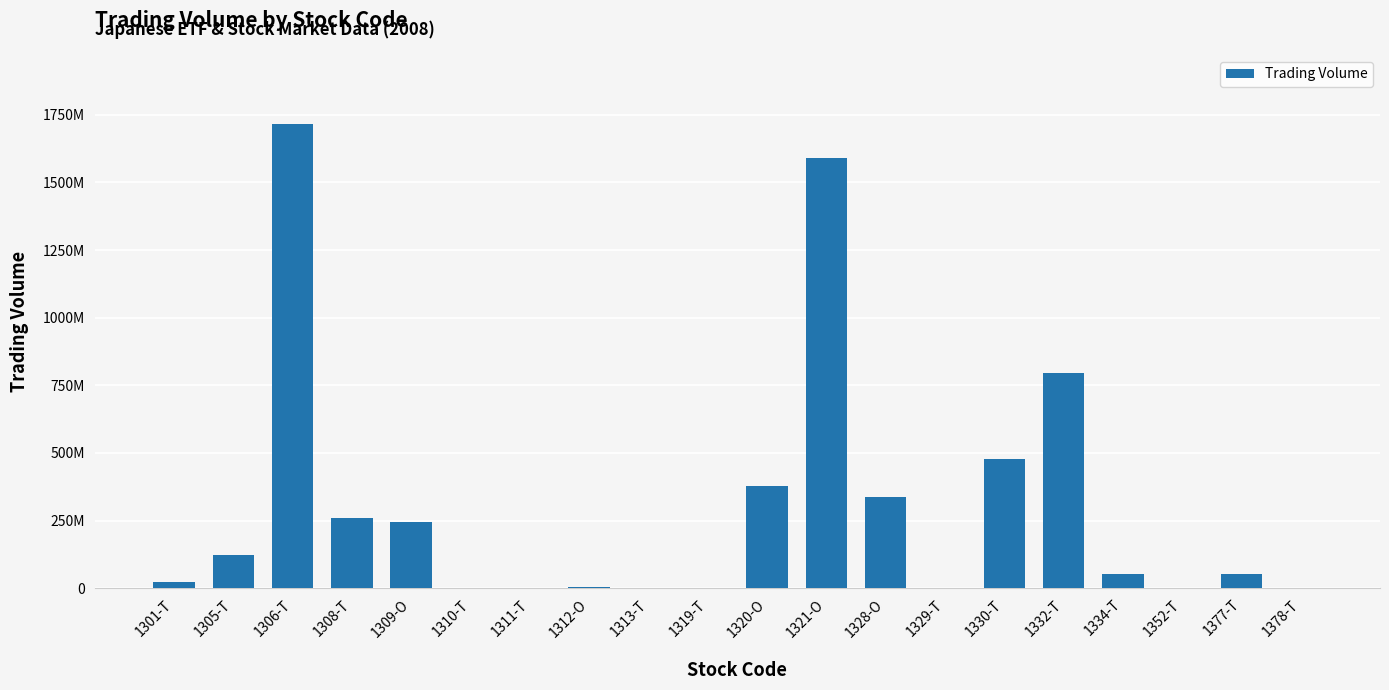

Where is the data nearest to the value 857552150?

1332-T